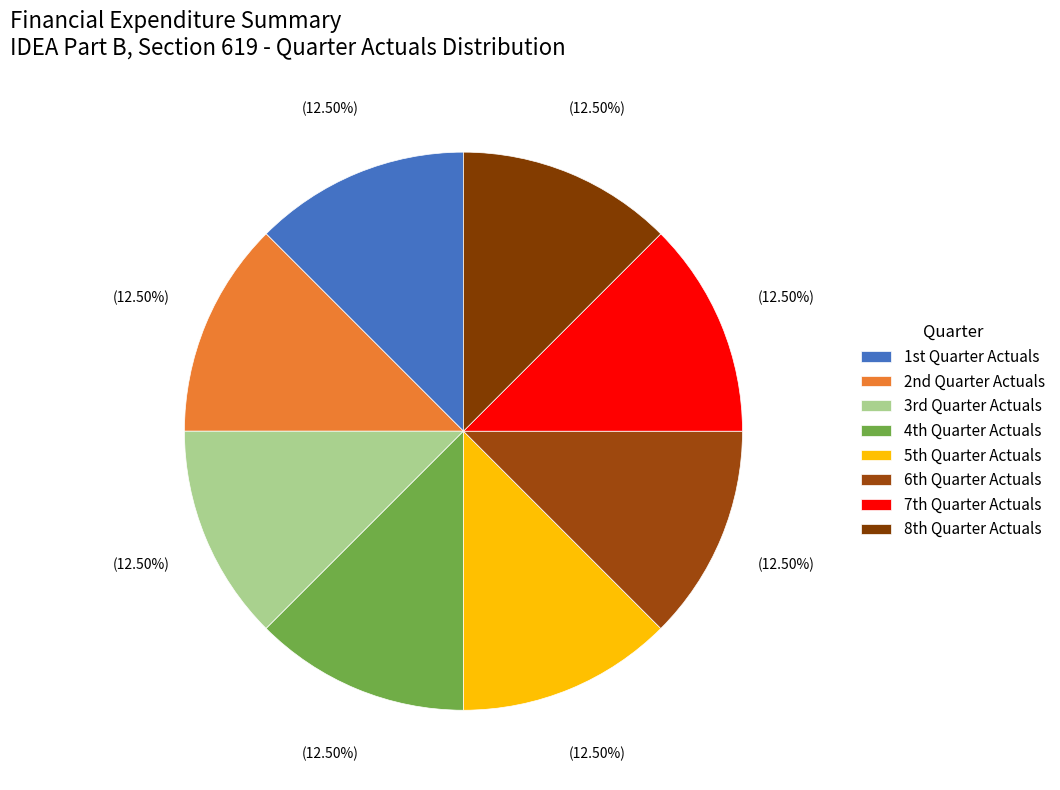

How many slices are in this pie chart?

8